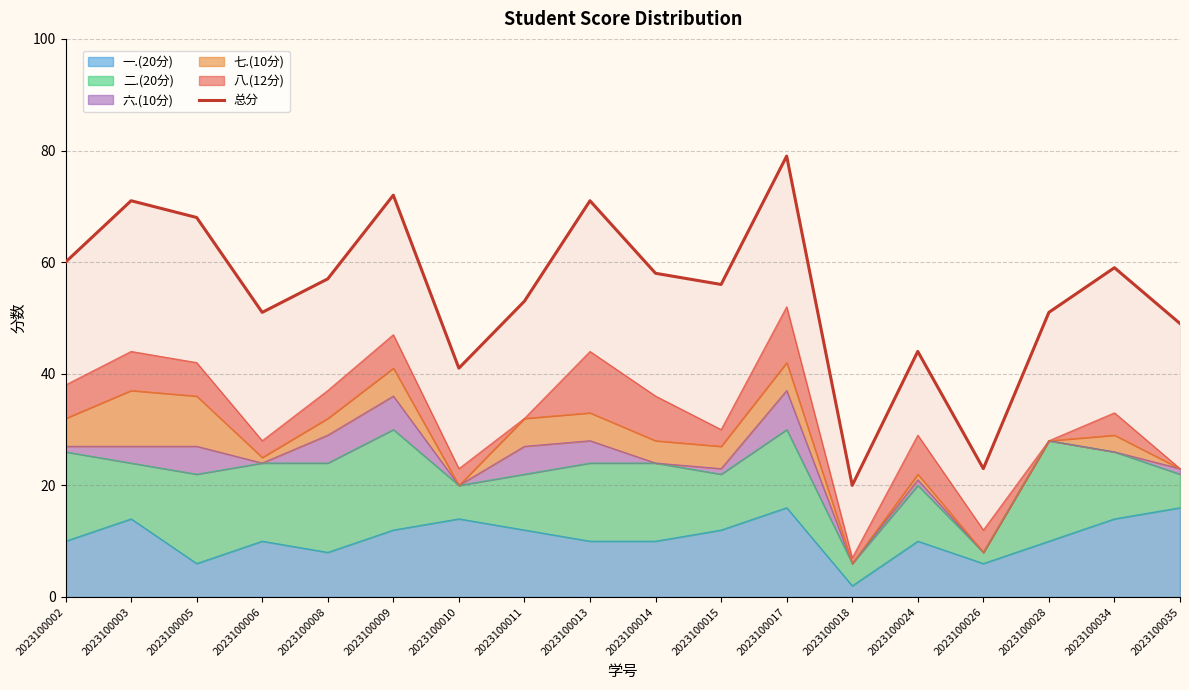

What is the sum of the values at 2023100024 and 2023100035?

93